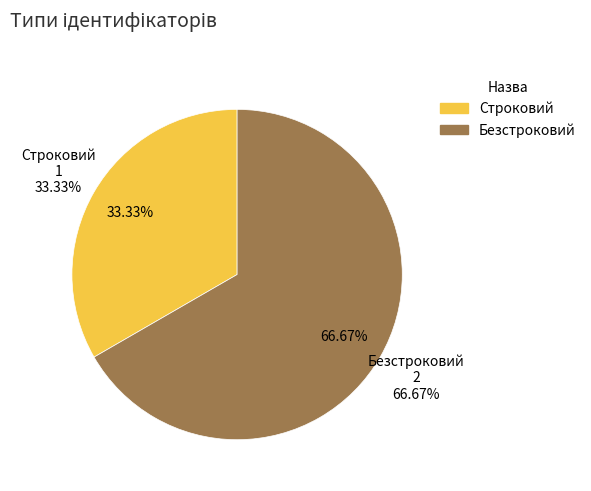

To the nearest percent, what is the difference between the largest and smallest slice percentages?

33%